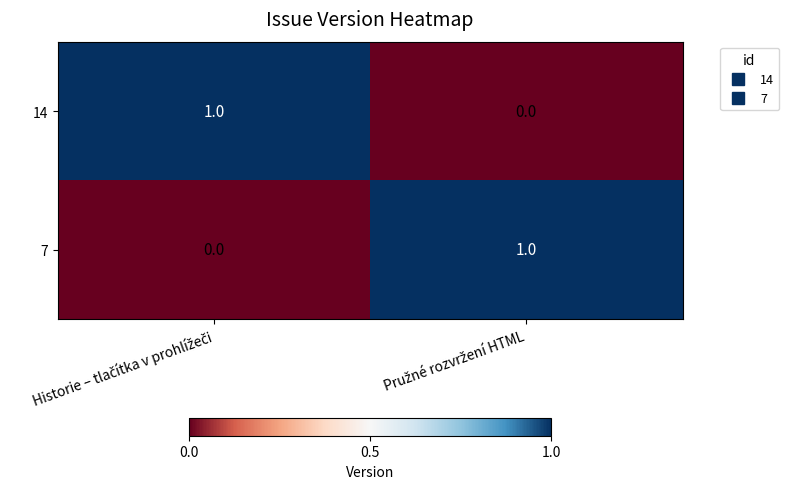

Count the number of categories in the chart.

2